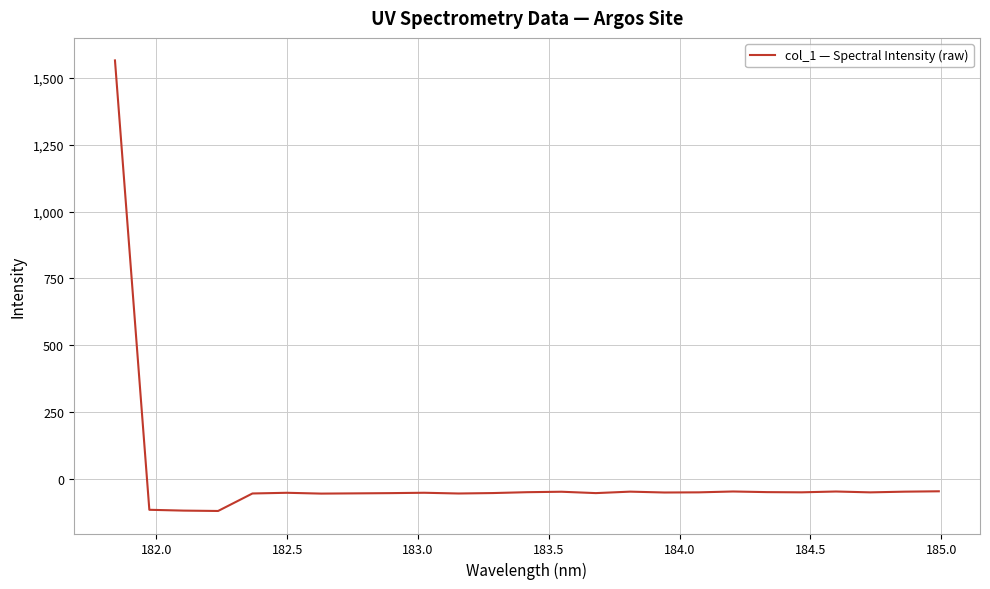

What is the difference between the maximum and minimum values?

1687.1